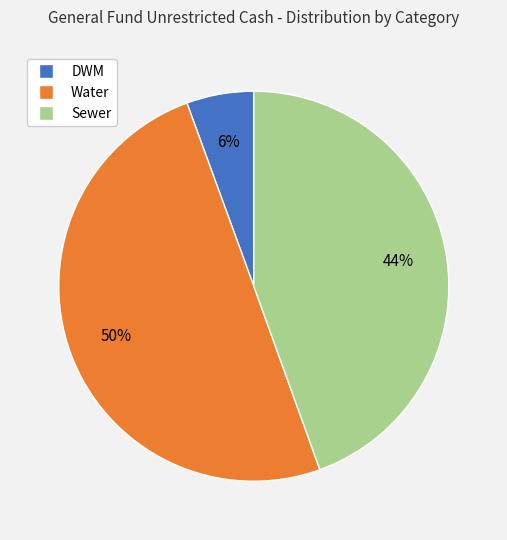

Which category has the biggest portion of the pie?

Water